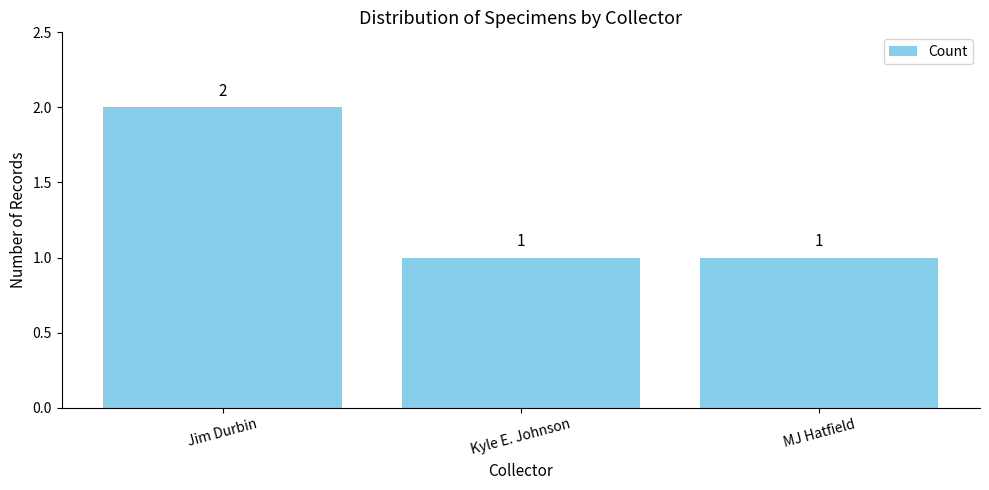

How many values are between 1 and 2?

3